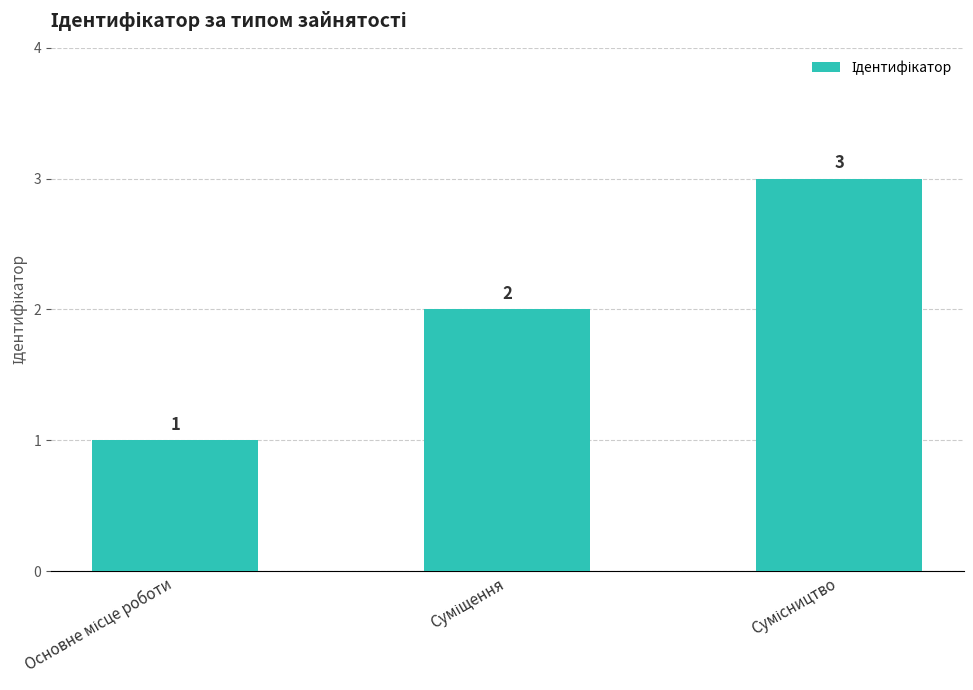

What is the greatest value displayed?

3